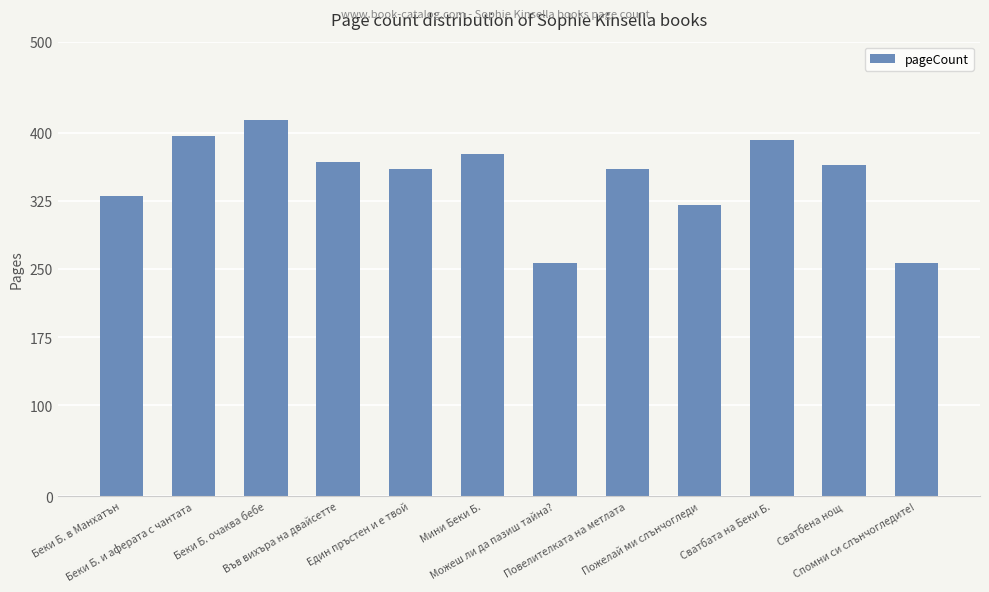

Where does the data first go above 364?

Беки Б. и аферата с чантата